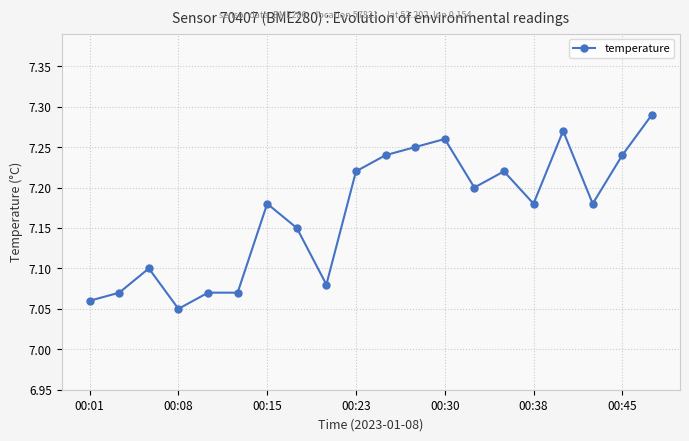

What is the sum of all values?

143.4